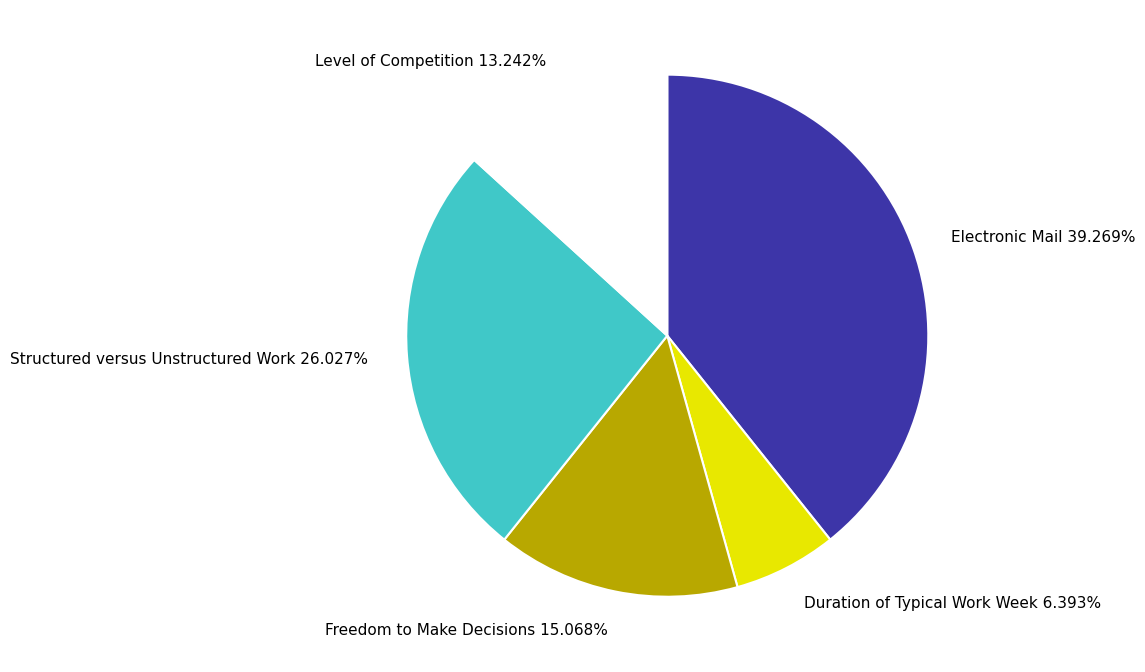

Between Electronic Mail and Level of Competition, which is larger?

Electronic Mail